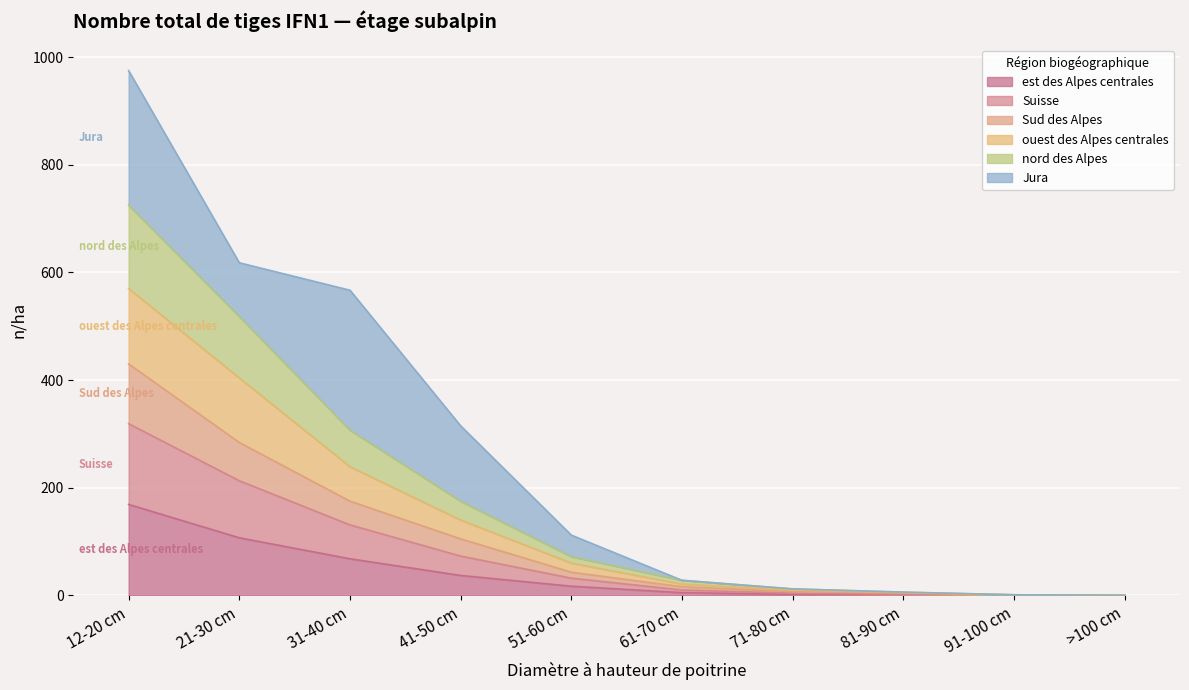

At which label does est des Alpes centrales first exceed 17?

12-20 cm